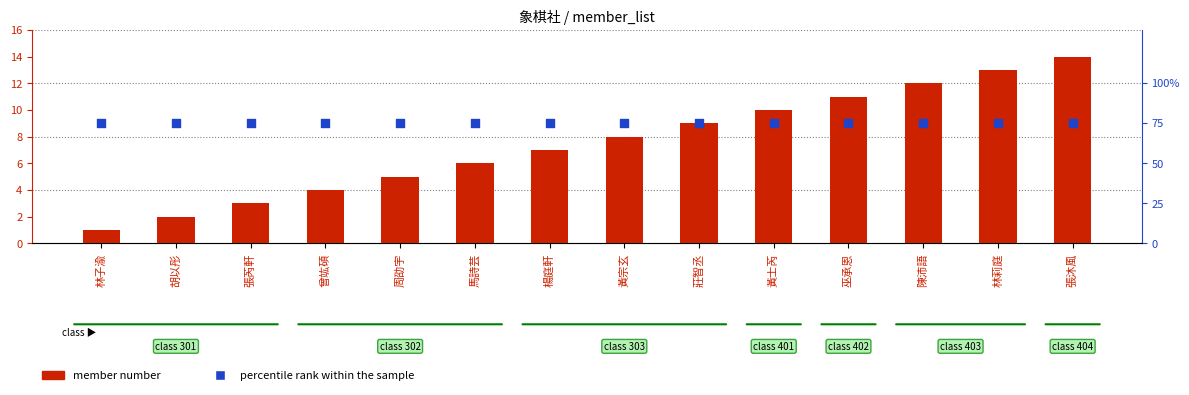

Which series contains the lowest Y value?

member number